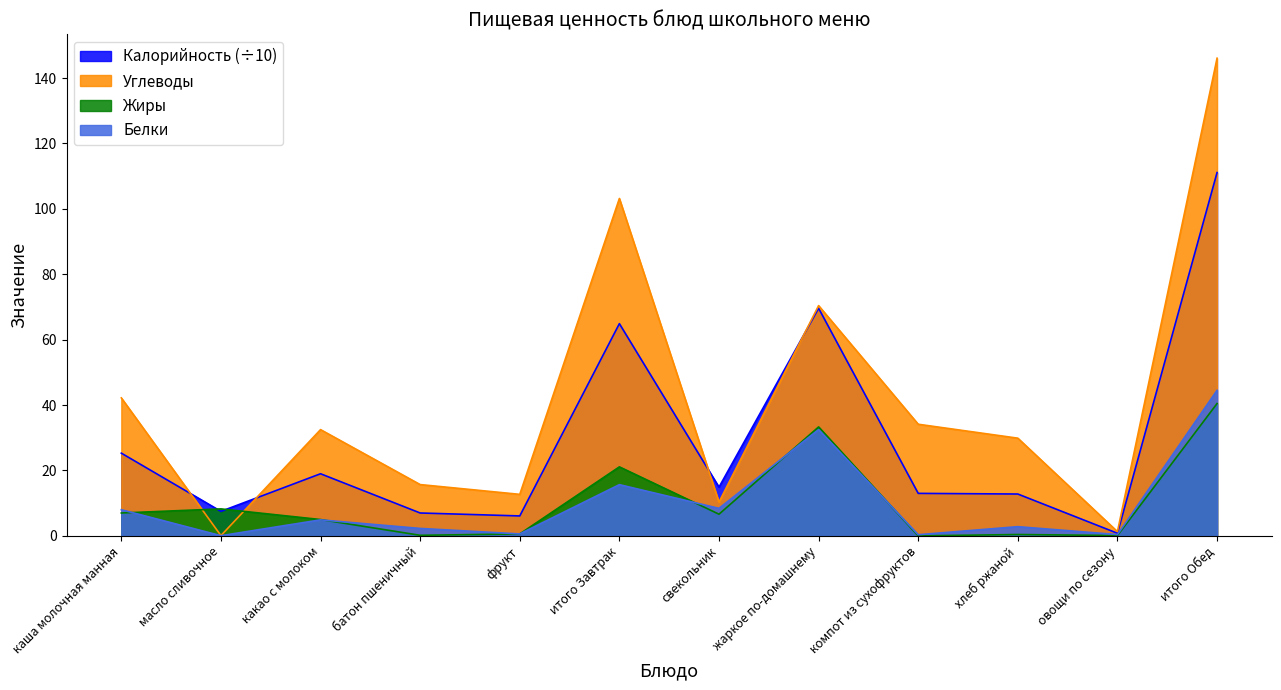

True or false: Углеводы and Белки cross at least once.

False